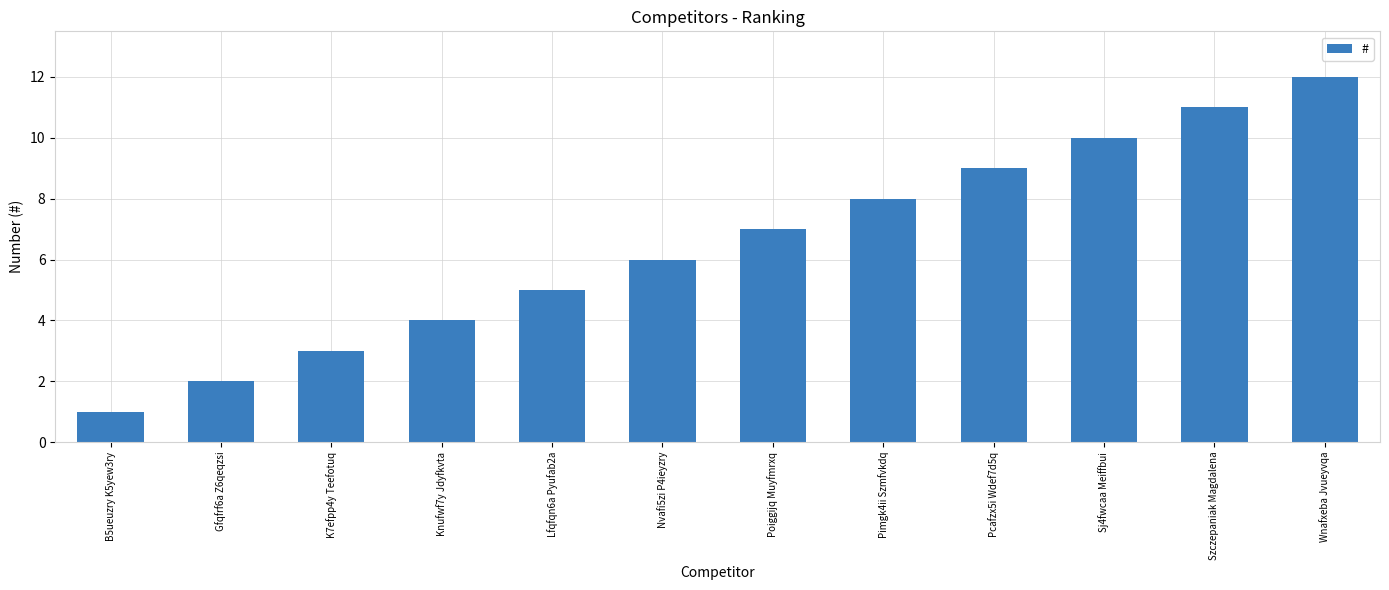

How many bars are there in total?

12